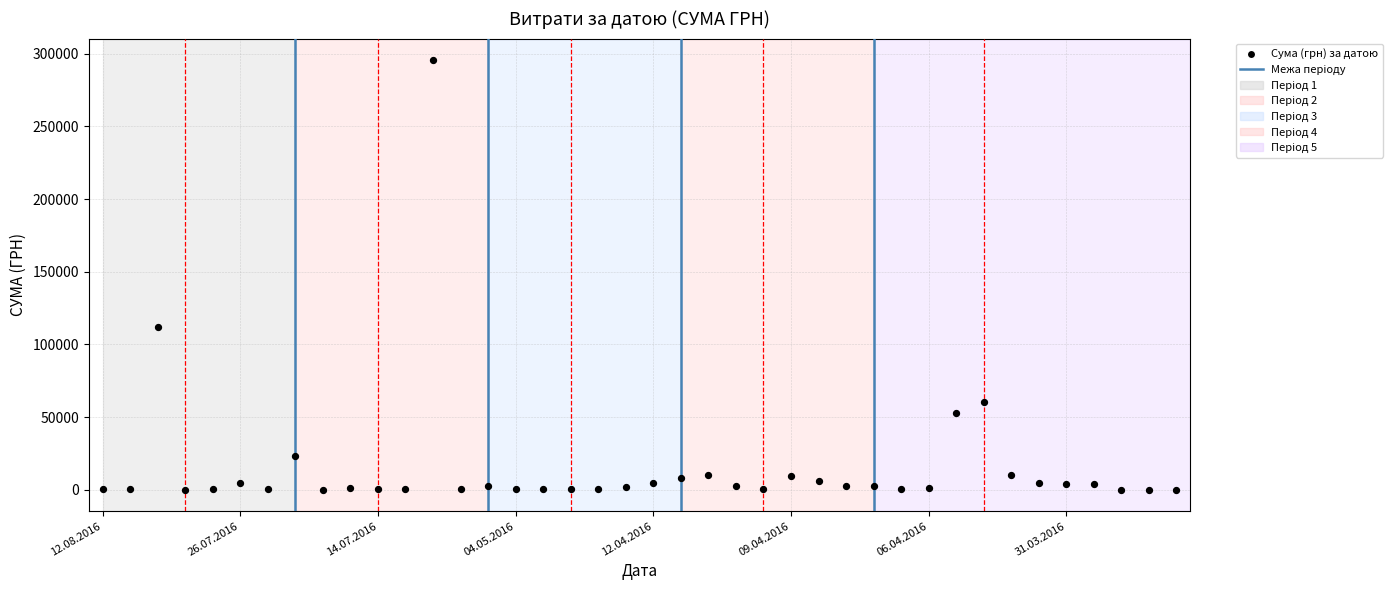

What Y value in the scatter plot is closest to 147824?

111990.4